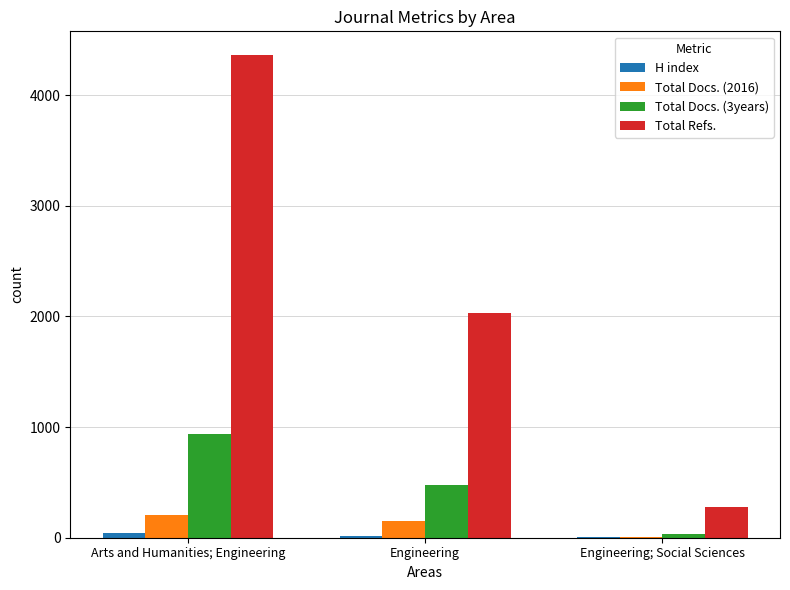

What is the maximum value shown in the chart?

4358